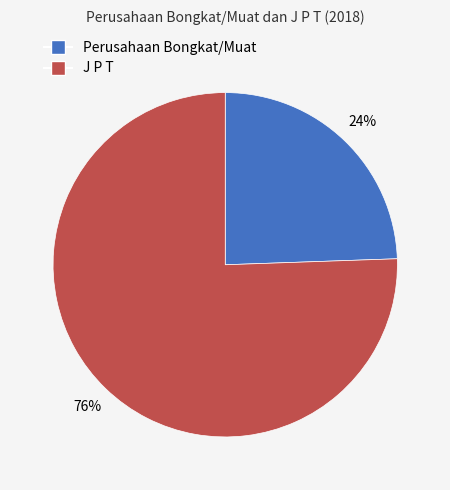

To the nearest percent, what percentage of the pie is Perusahaan Bongkat/Muat?

24%